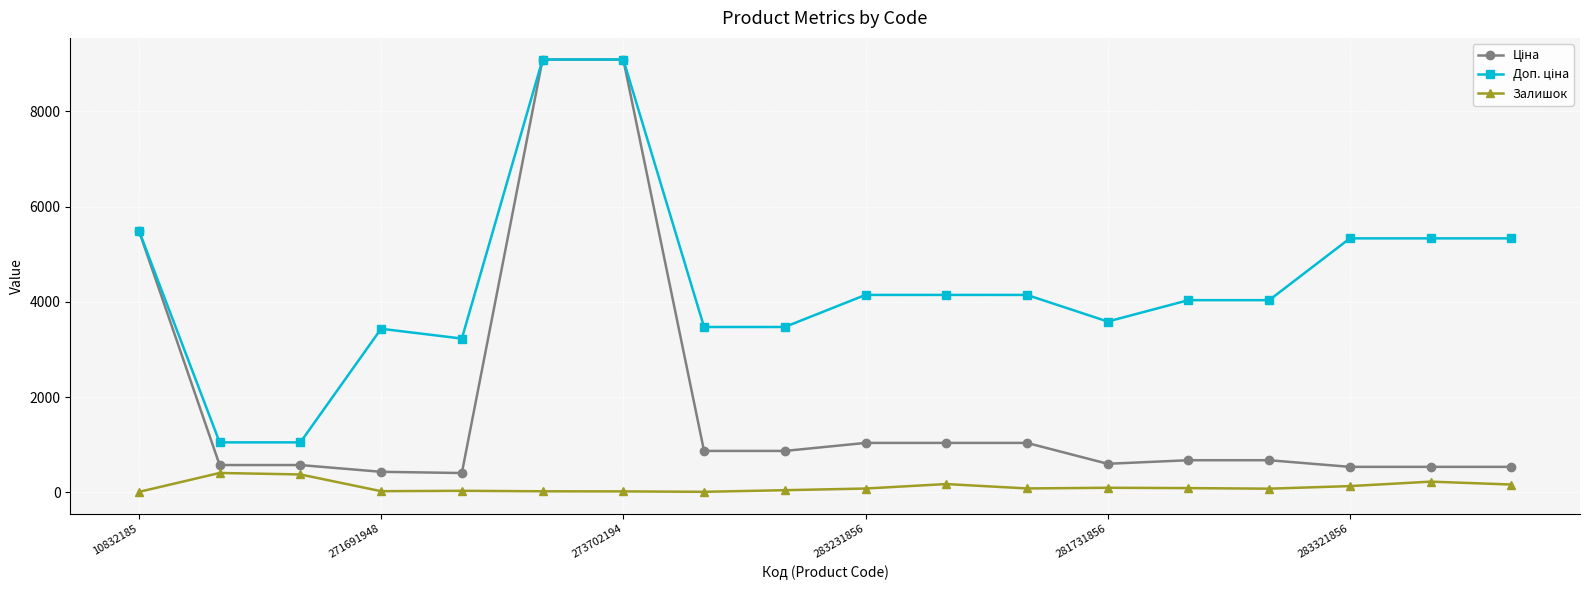

How many lines are shown in the chart?

3